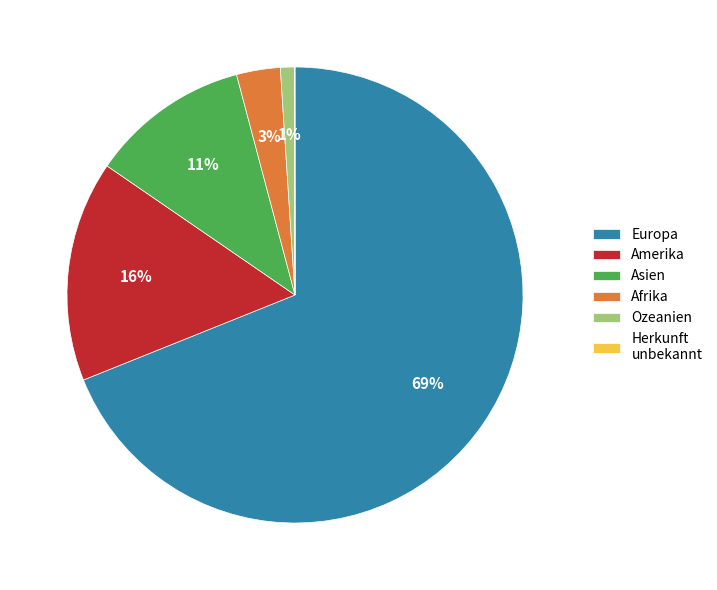

To the nearest percent, what portion does Asien represent?

11%